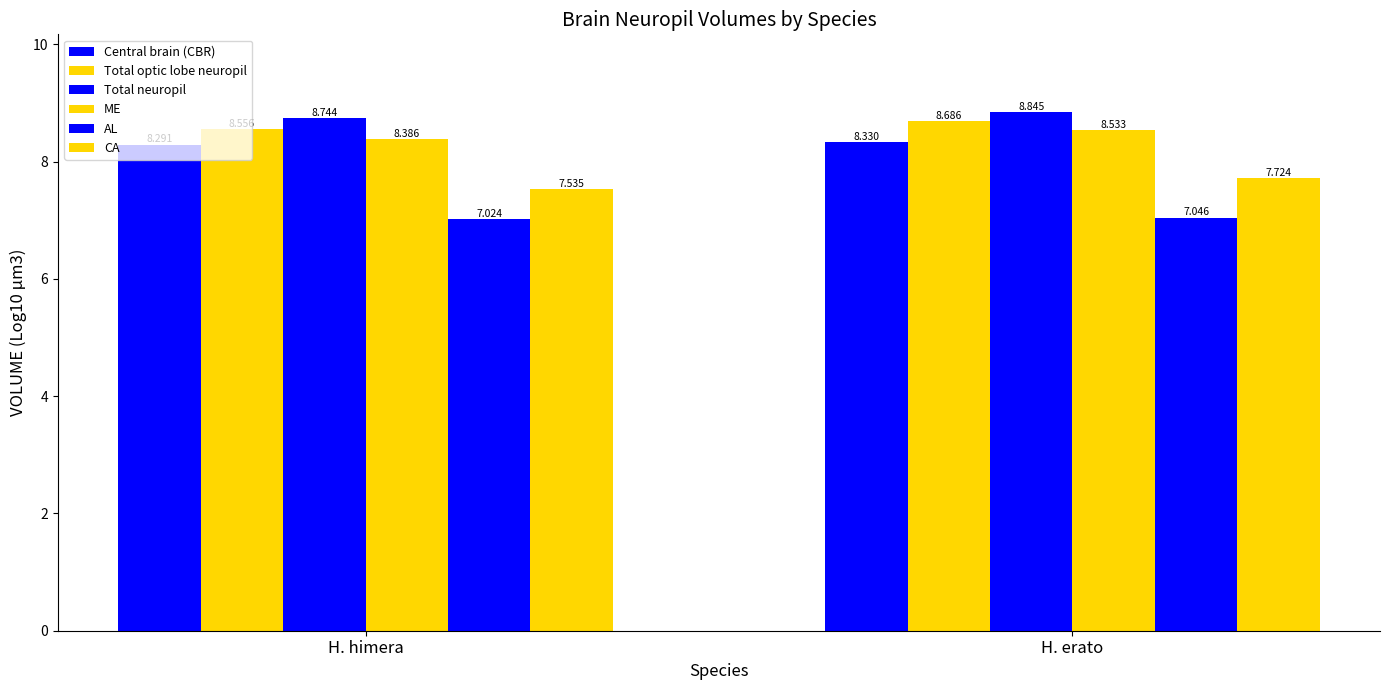

Between H. himera and H. erato, which series saw the biggest shift?

CA